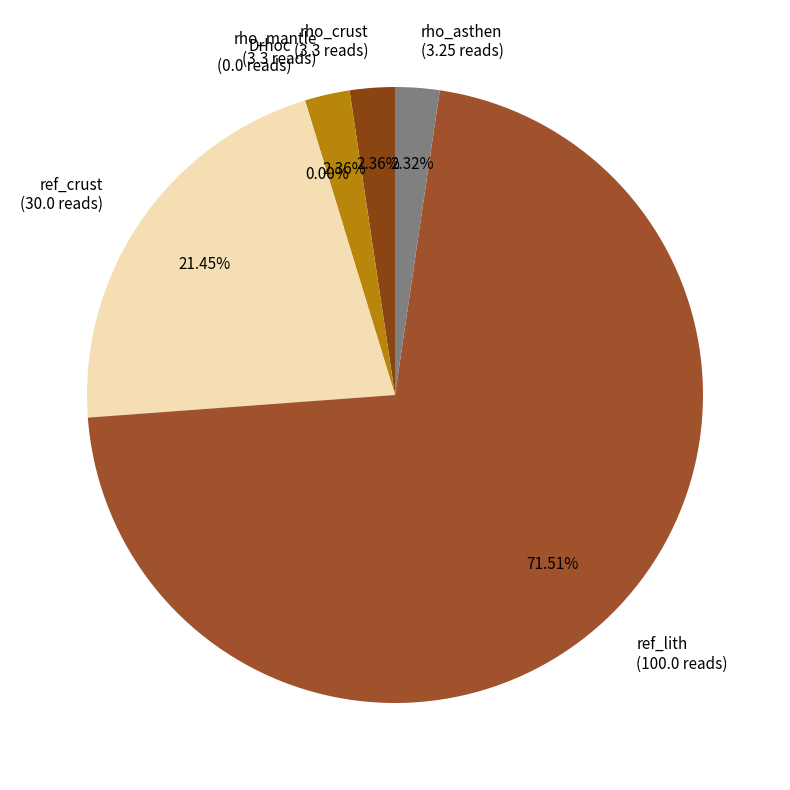

How many segments does this pie chart have?

6